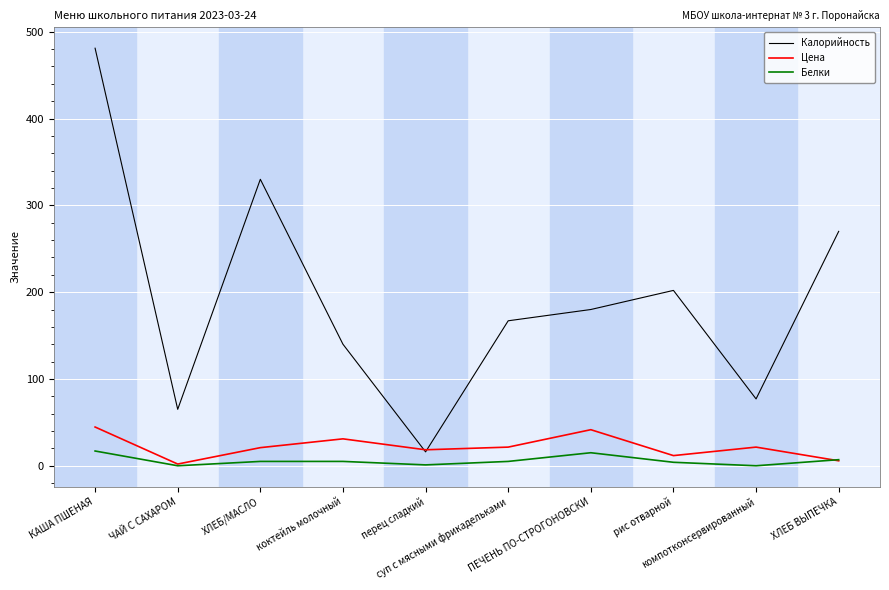

What is the sum of the Калорийность values at ХЛЕБ ВЫПЕЧКА and коктейль молочный?

410.0